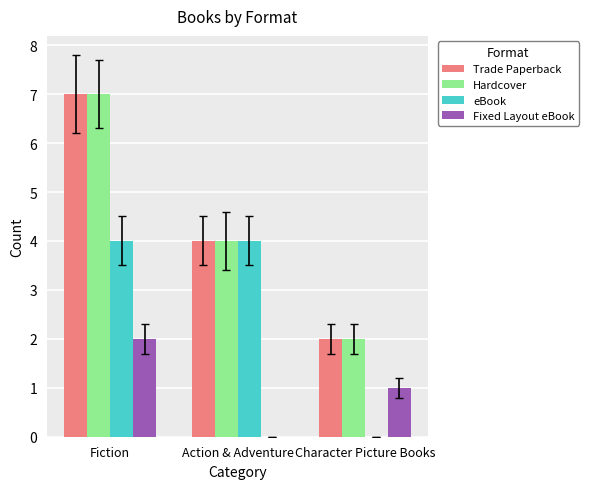

At which category is the sum across all series the highest?

Fiction